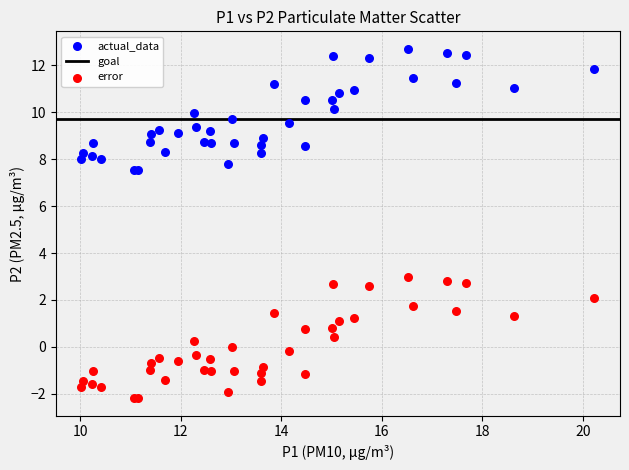

Which series contains the lowest Y value?

error